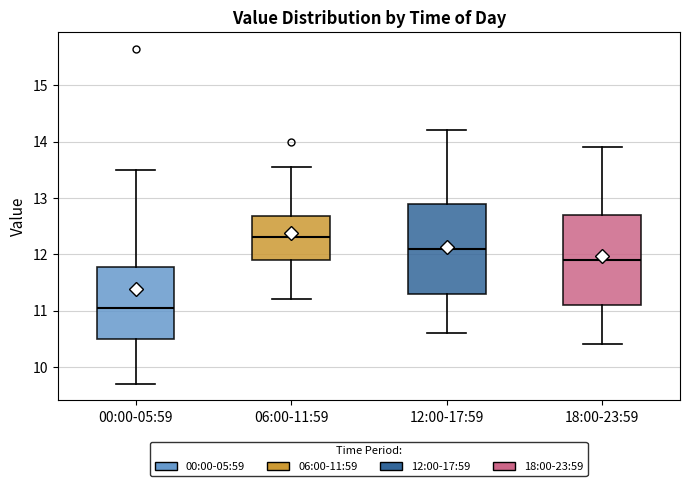

Where is the lower edge of the box for 06:00-11:59 on the y-axis? The values are not printed on the chart, so give them approximately, as read against the axis.

11.9